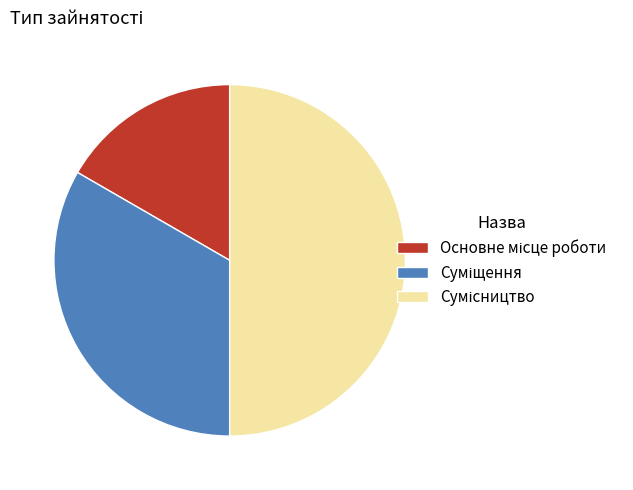

Is it true that Суміщення is 33% of the pie?

True